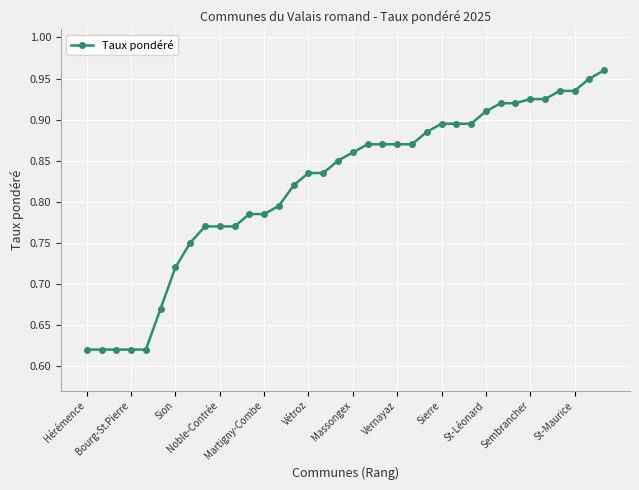

Count the values in the range 0 to 1.

36